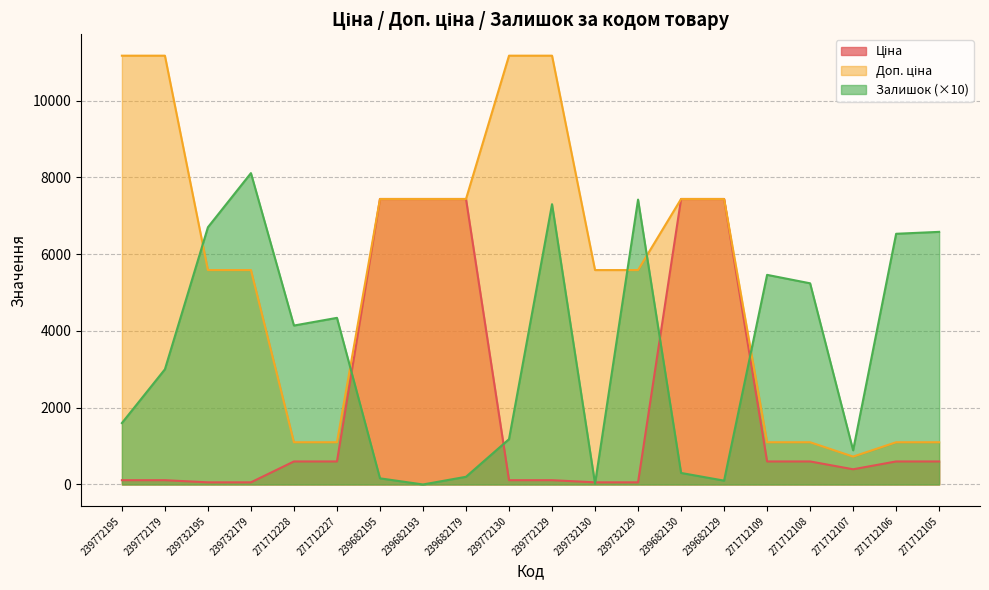

Is the value of Залишок at 239682130 greater than the value of Доп. ціна at 271712106?

No